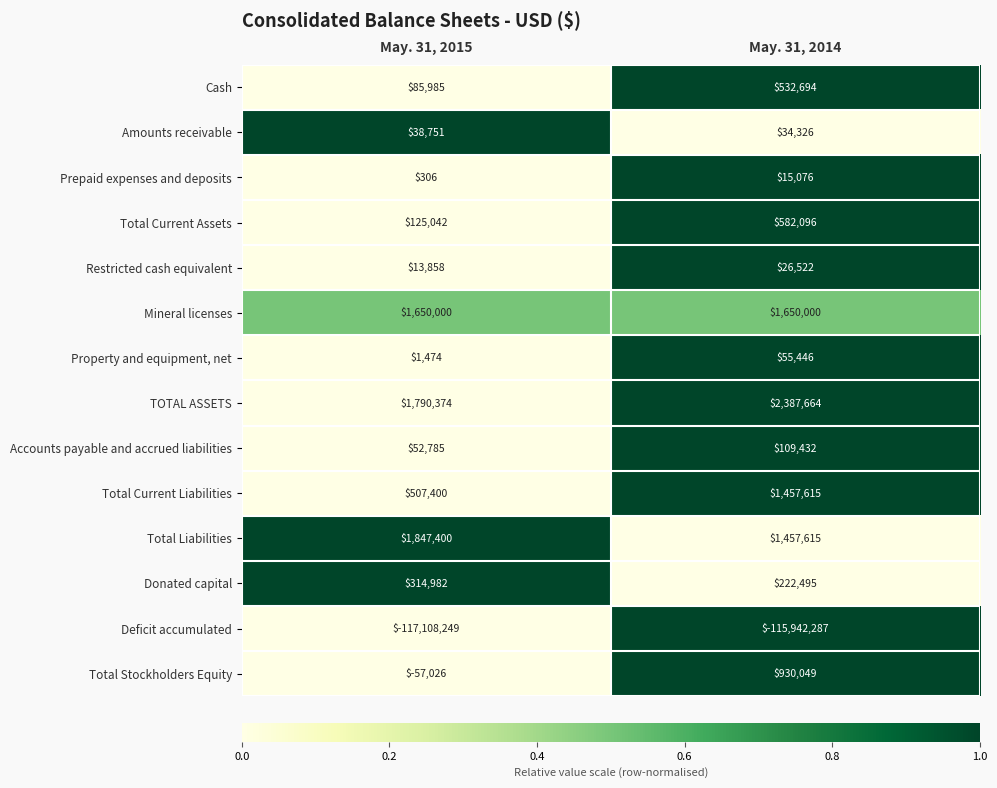

What is the difference between the Total Liabilities values at May. 31, 2015 and May. 31, 2014?

389785